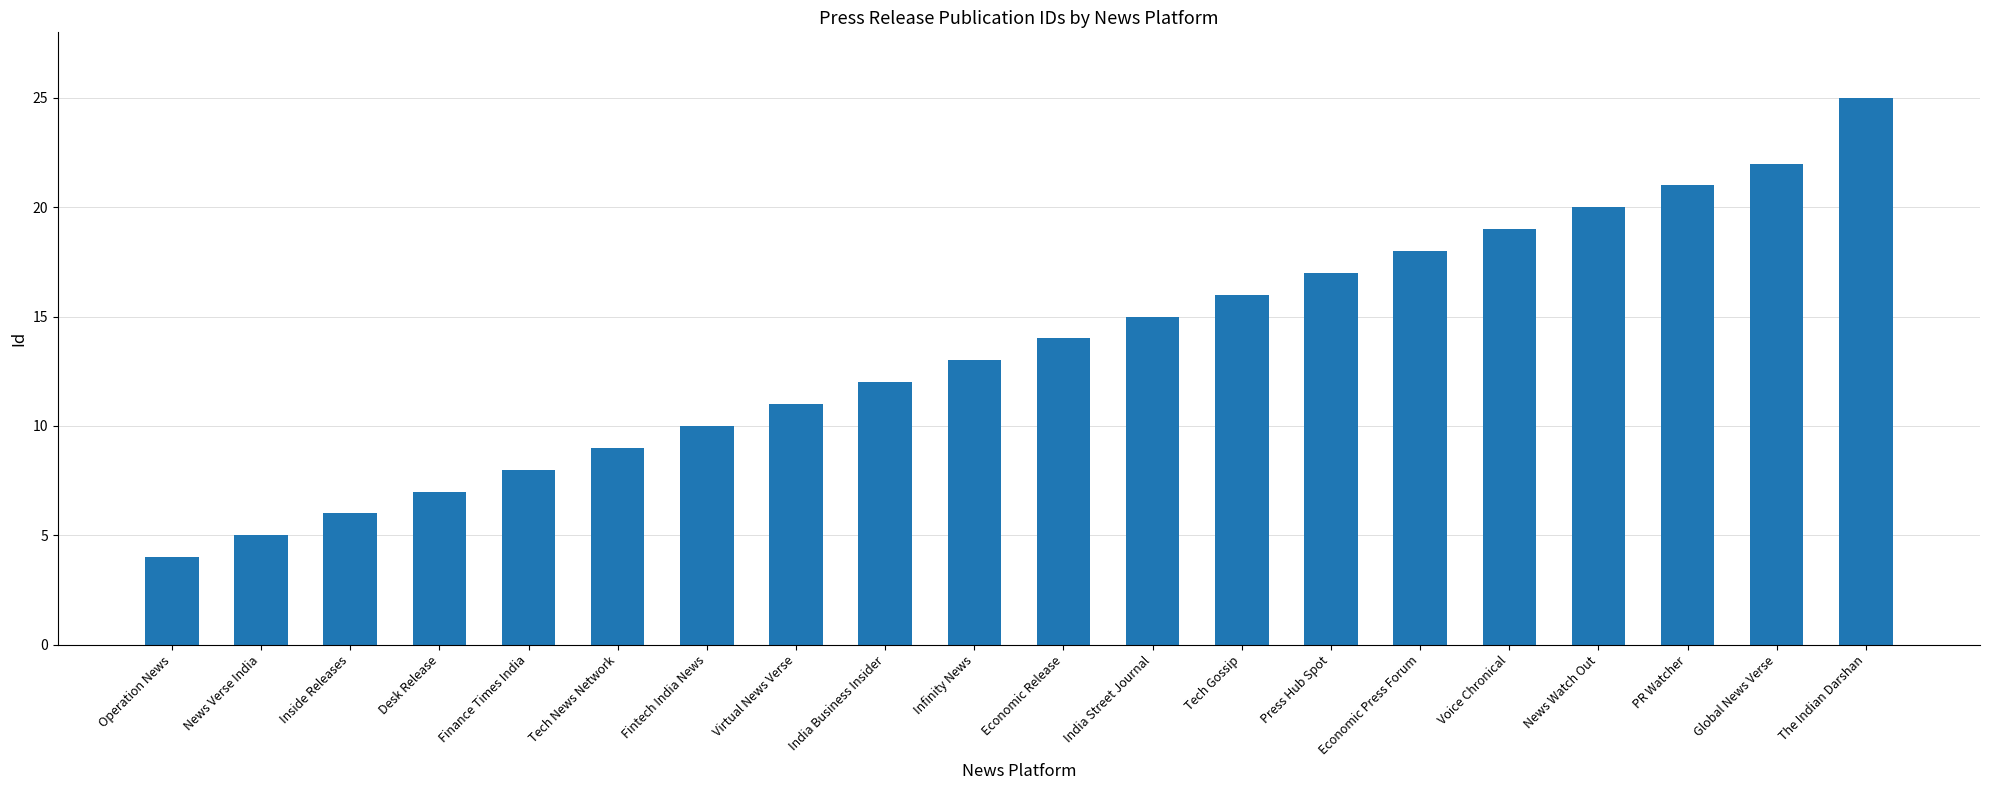

How many data points are less than 14?

10